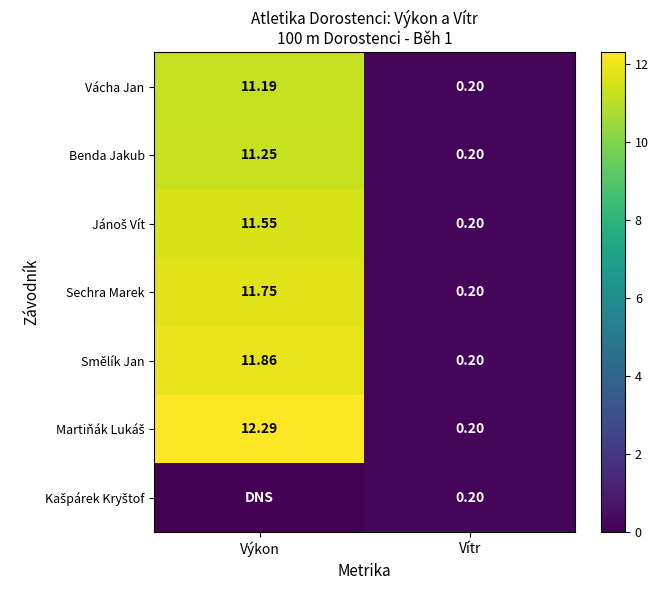

Where does the Smělík Jan series first go above 11?

Výkon